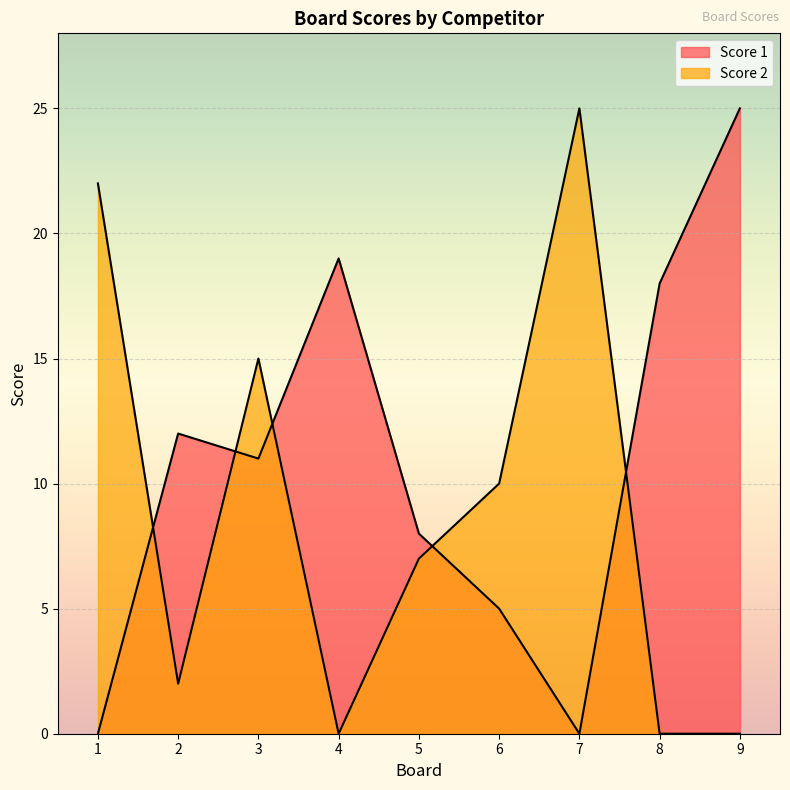

Which label corresponds to the smallest value in the chart?

1